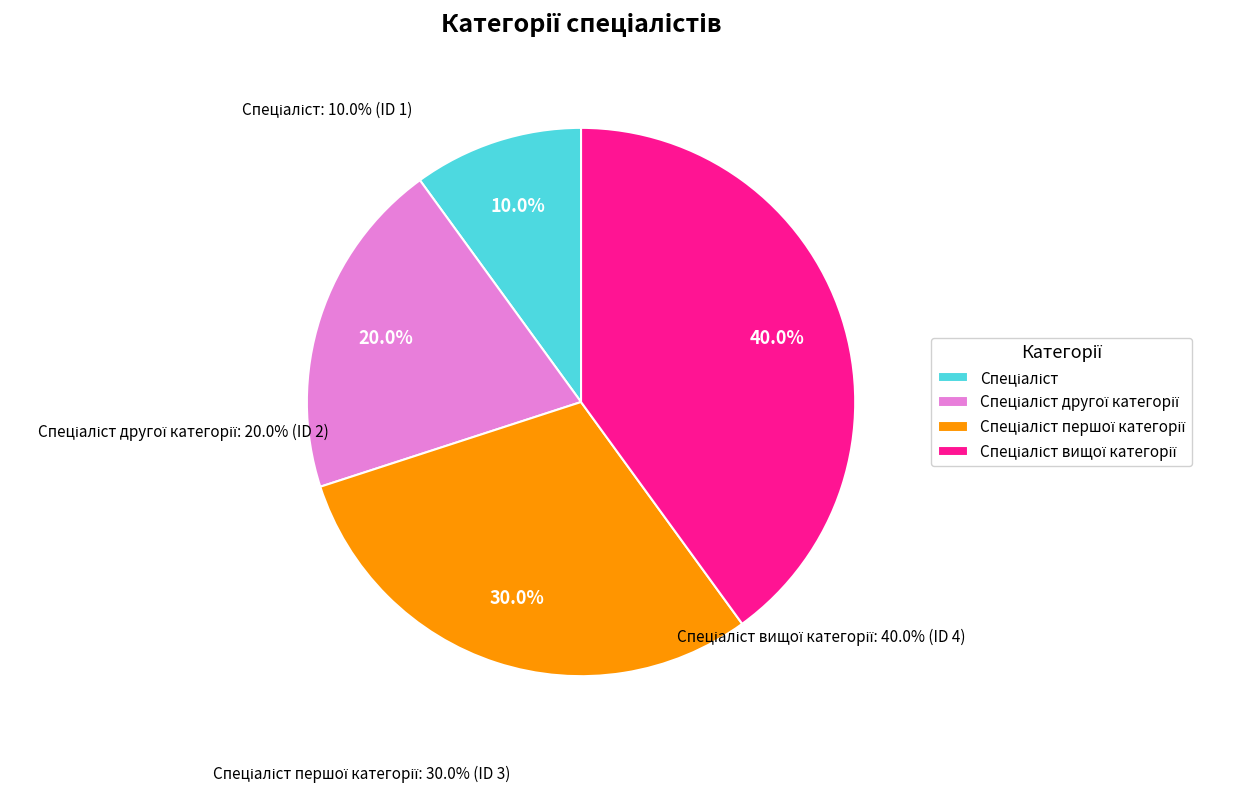

Does any single category account for the majority?

No